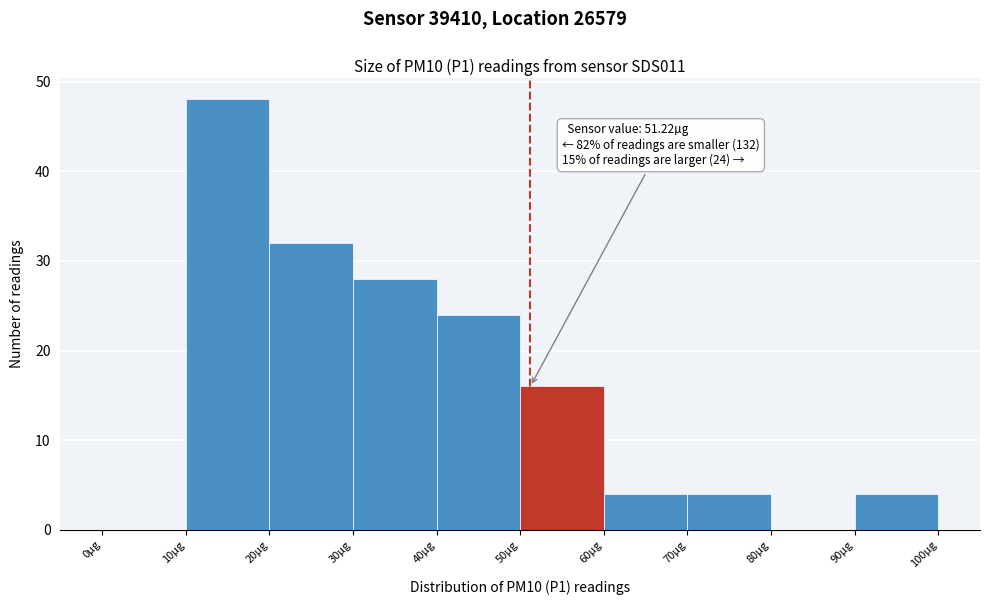

Which range on the x-axis has the tallest bar?

10 to 20